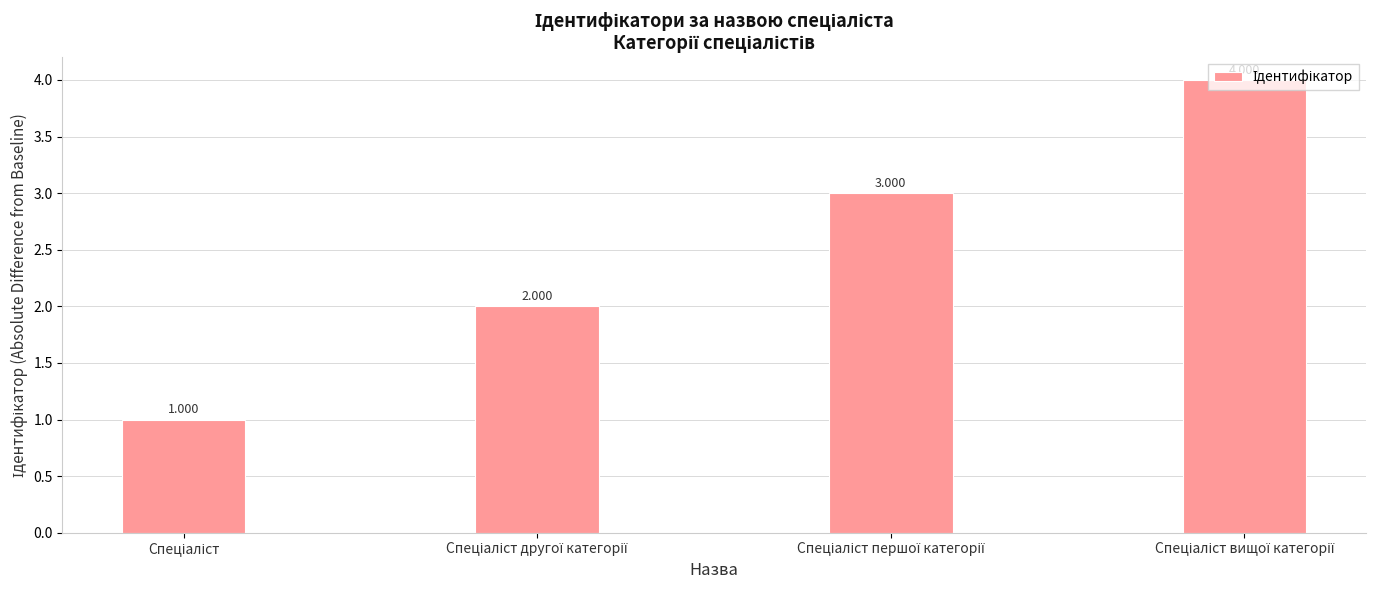

The chart shows a value of 2 at Спеціаліст другої категорії. True or false?

True